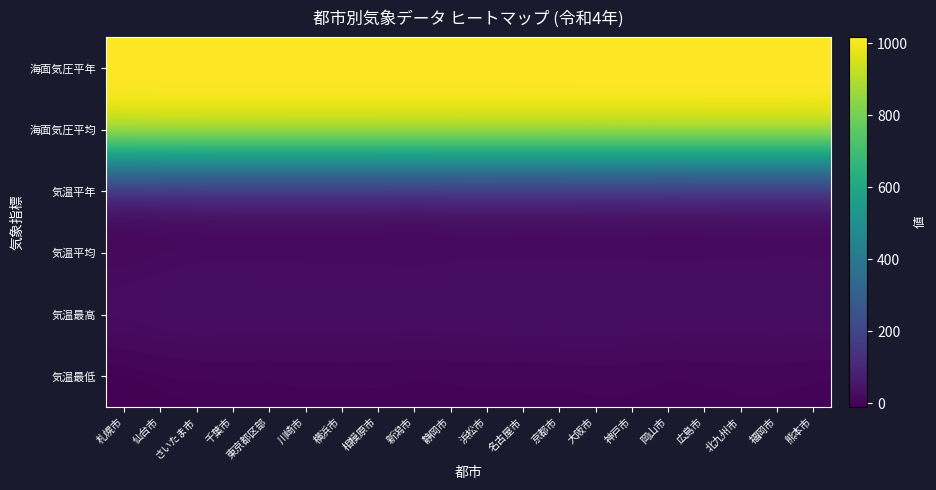

What is the maximum value shown in the chart?

1015.7